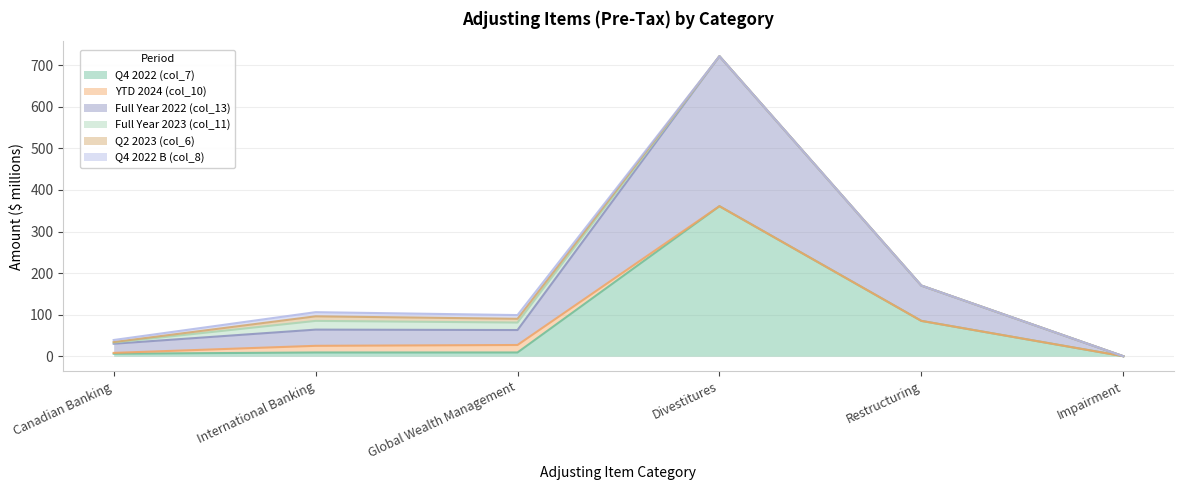

Which series changed the most between Global Wealth Management and Divestitures?

Q4 2022 (col_7)